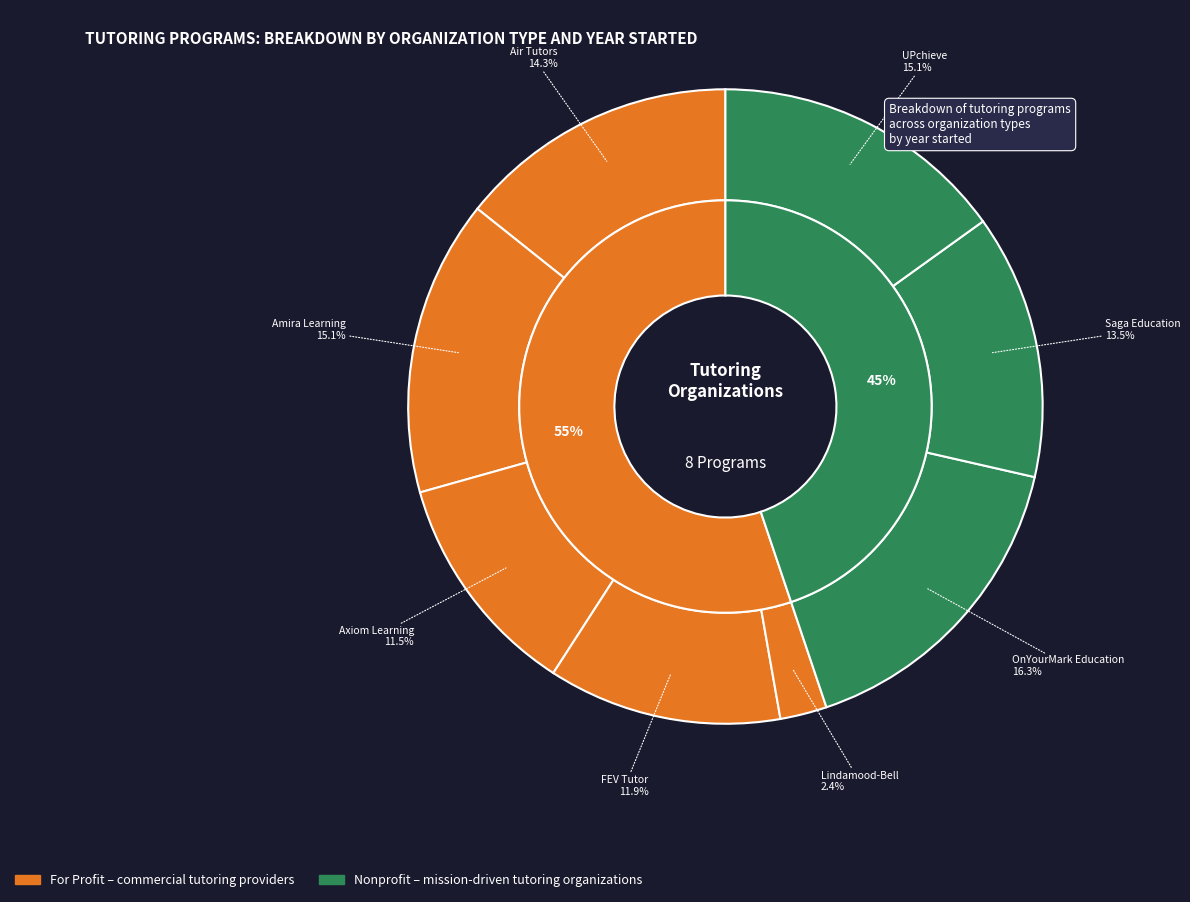

What percentage is the 1 slice, to the nearest percent?

13%